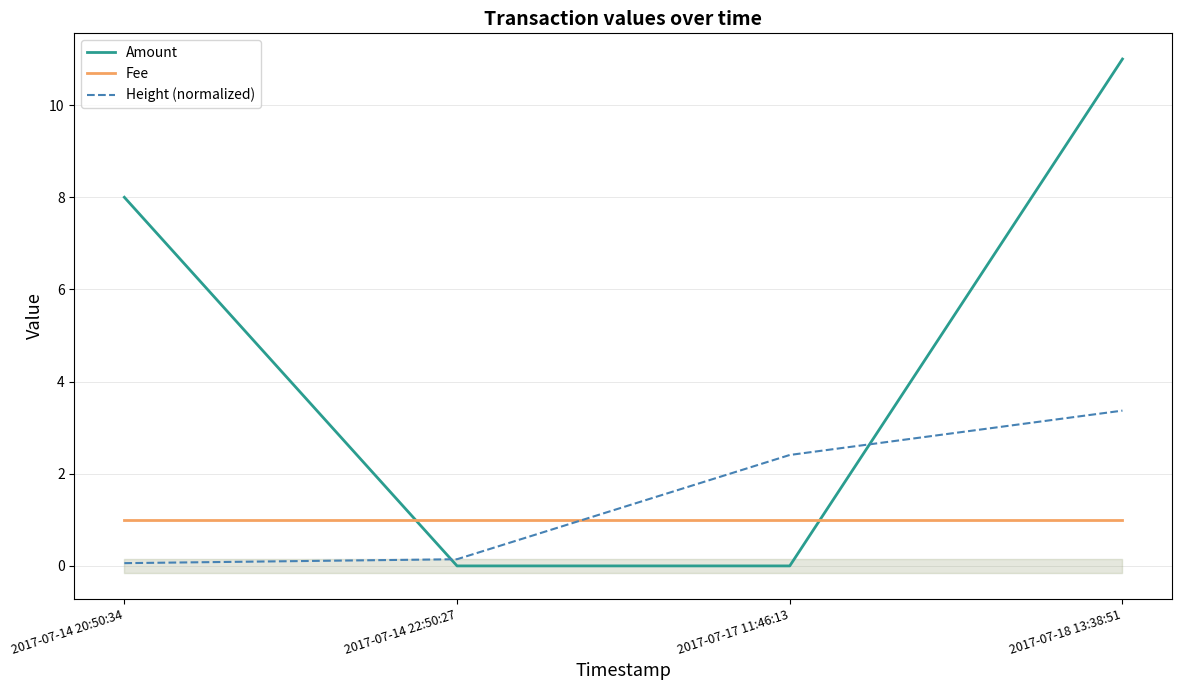

Which label corresponds to the smallest value in the chart?

2017-07-14 22:50:27